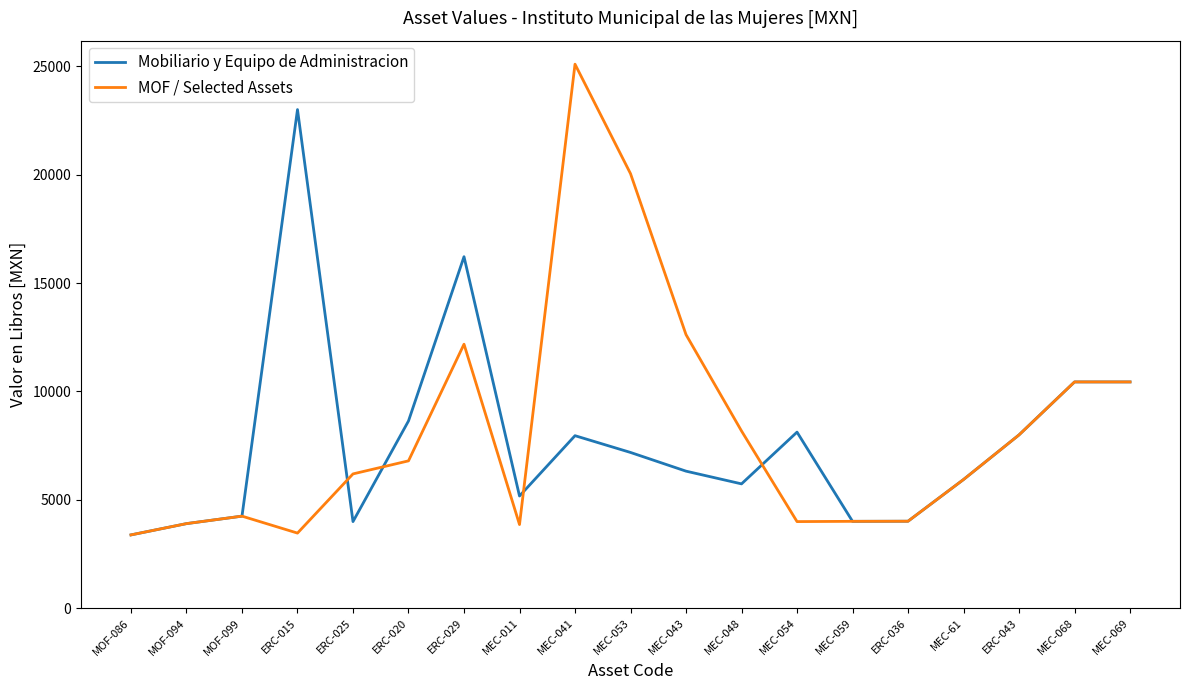

Is this an area chart (filled region under the line)?

No